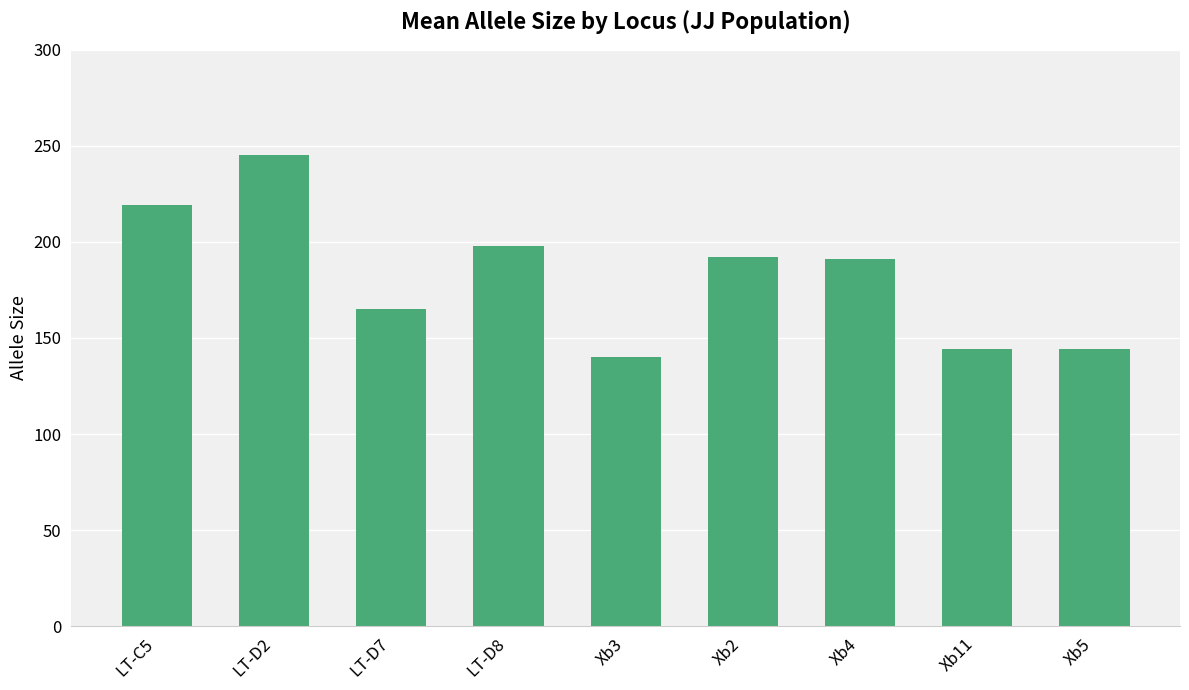

At which category does the chart reach its minimum across all series?

Xb3